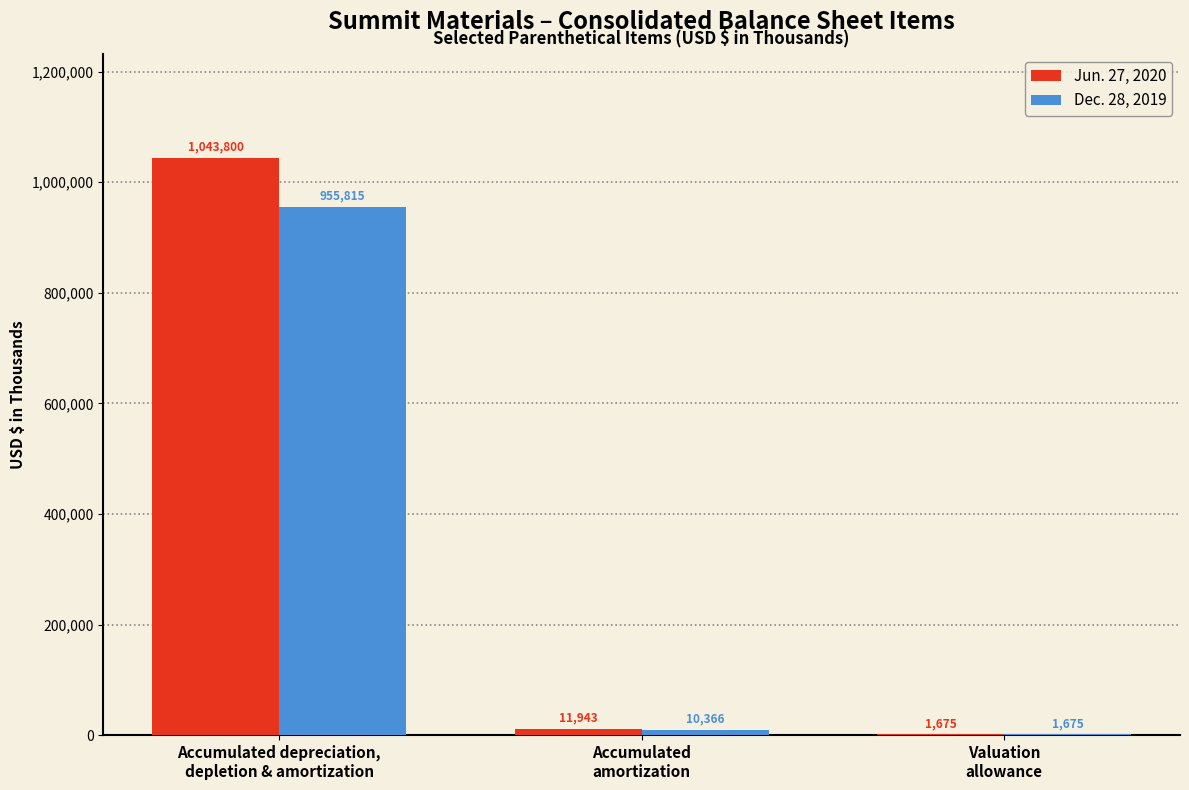

What is the sum of all Dec. 28, 2019 values?

967856